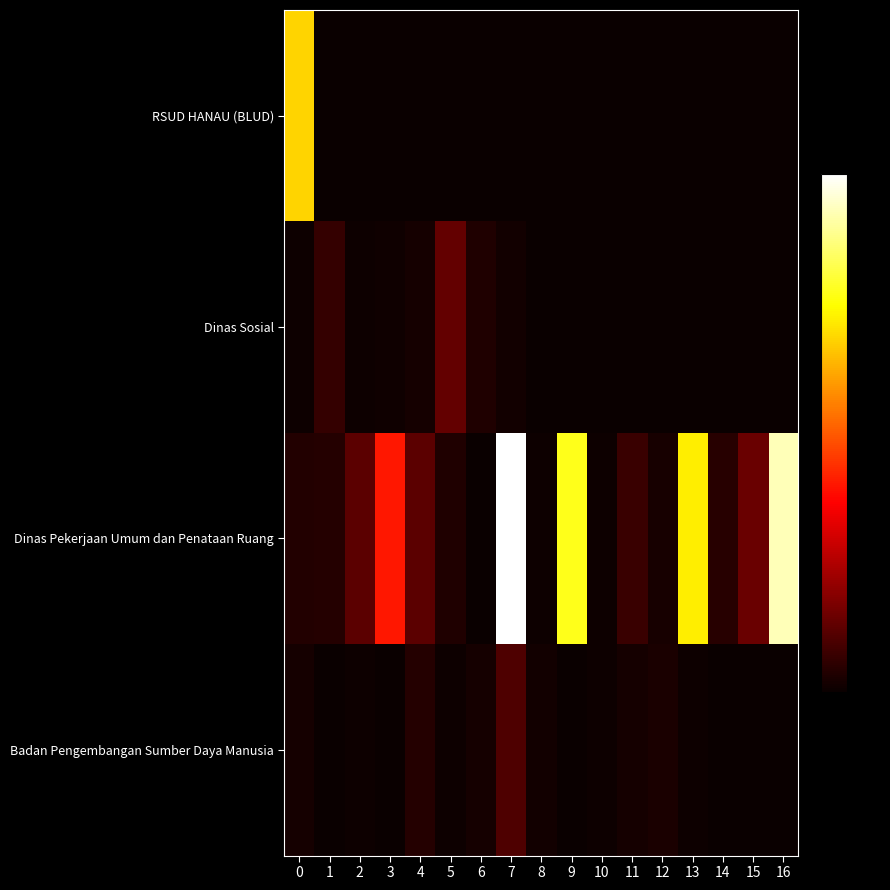

Which has a higher value, 3 or 4?

3